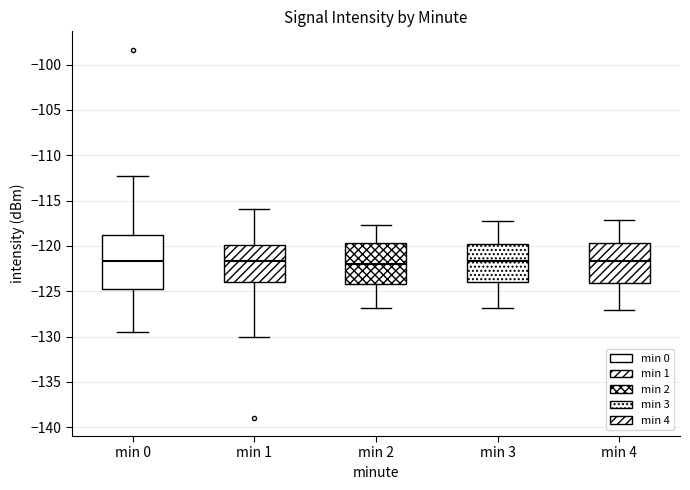

Where does the lower whisker of the box for min 0 end on the y-axis? The values are not printed on the chart, so give them approximately, as read against the axis.

-129.5